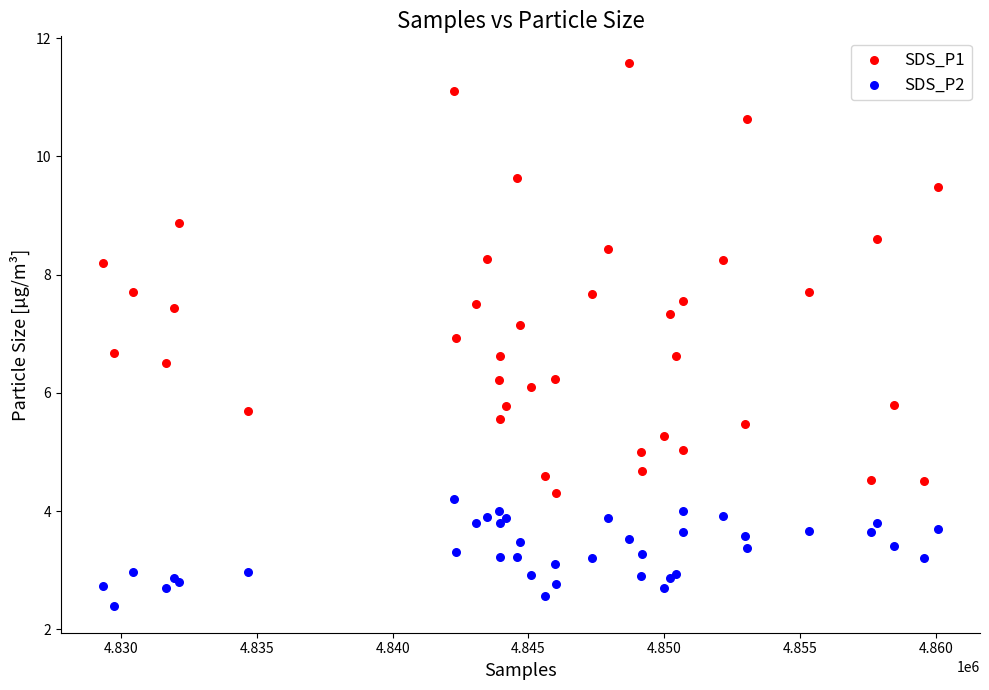

What is the X range (max minus min) for the scatter plot?

30732.0